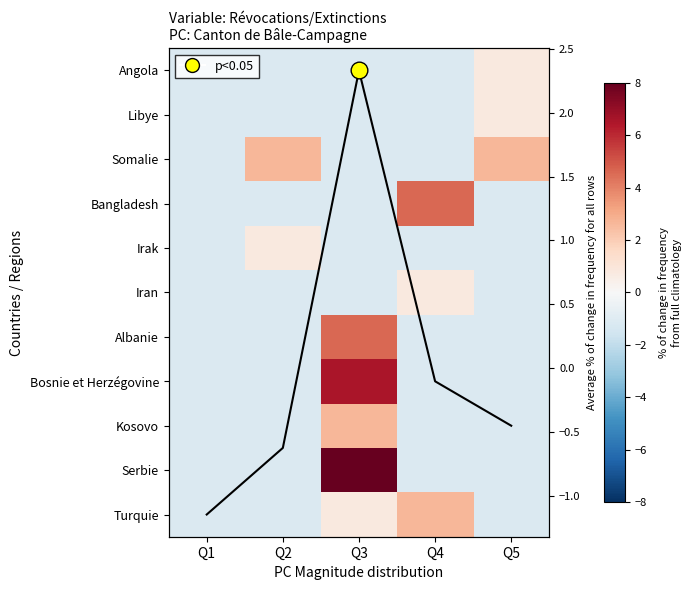

How many data points in Bosnie et Herzégovine are less than -1?

4